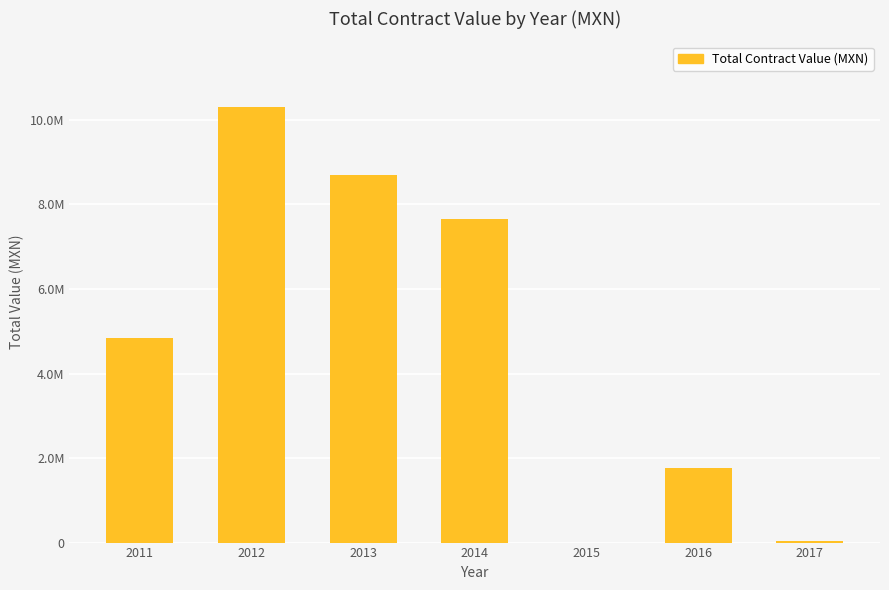

What is the value of the 4th bar from the left?

7646649